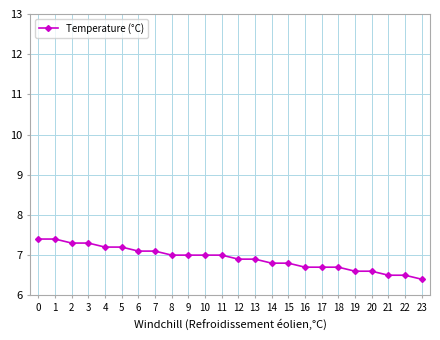

What is the minimum value shown in the chart?

6.4